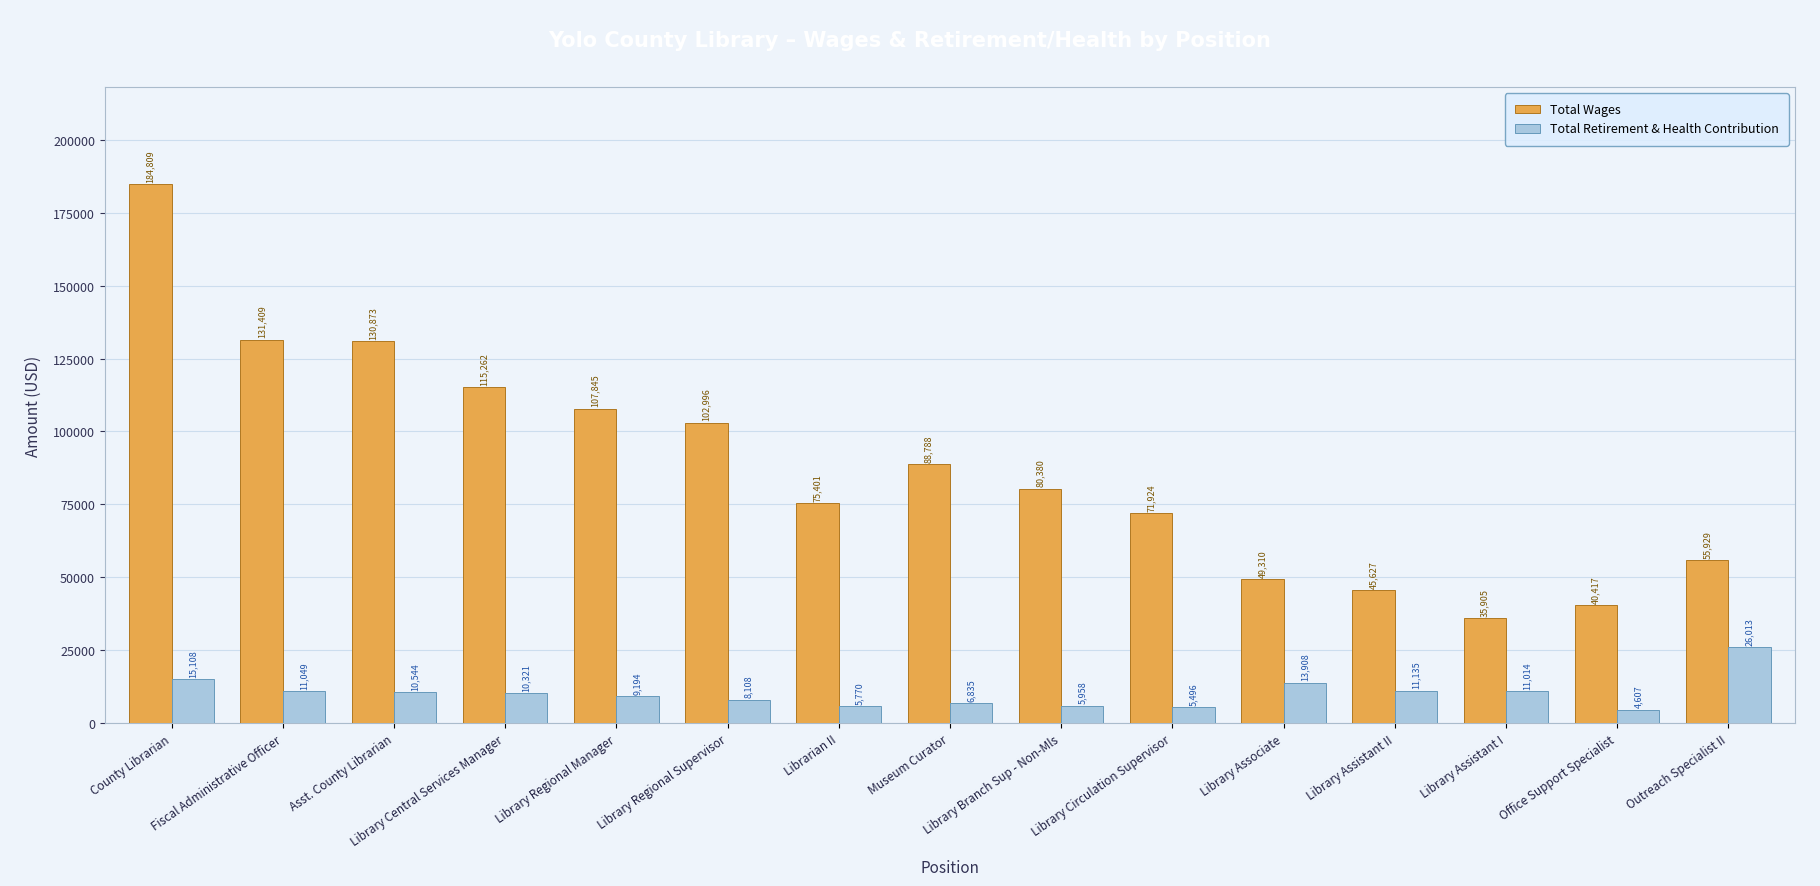

Is the value of Total Wages at Library Assistant I greater than the value of Total Retirement & Health Contribution at Library Assistant I?

Yes